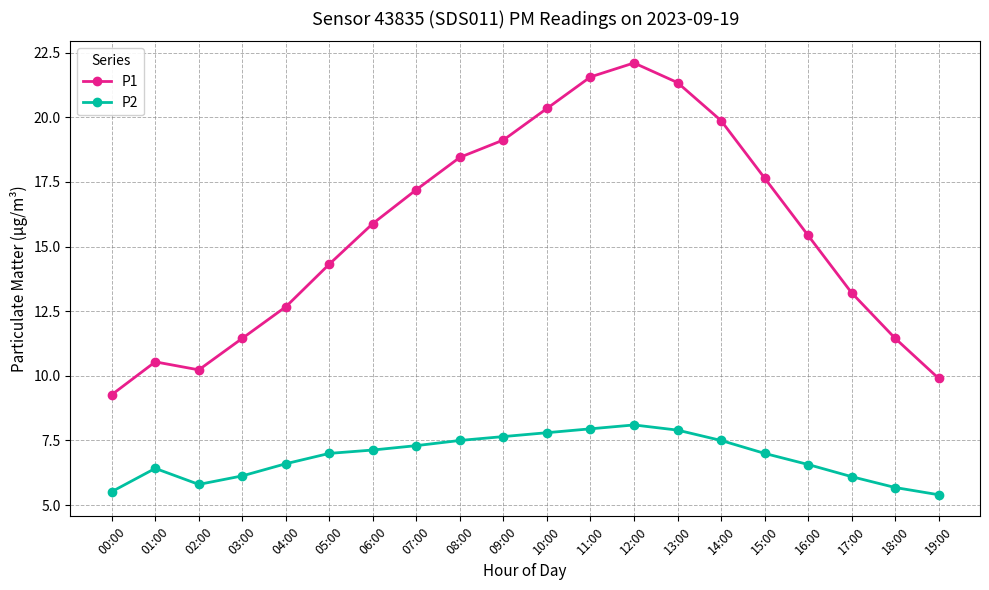

What is the difference between the maximum and second lowest values in the P2 series?

2.6